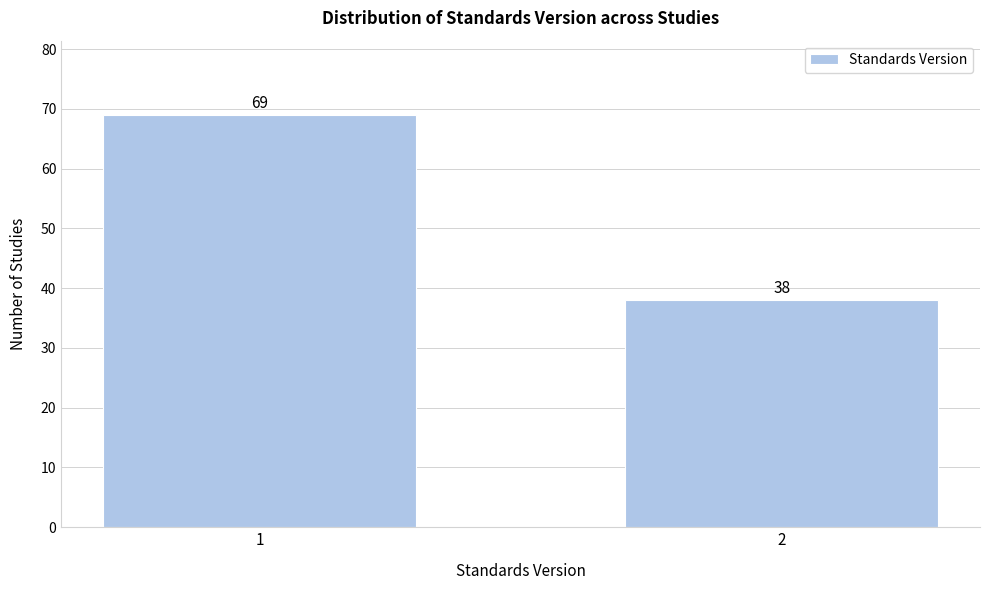

Reading right to left, transcribe all the data shown in this chart.

38	69